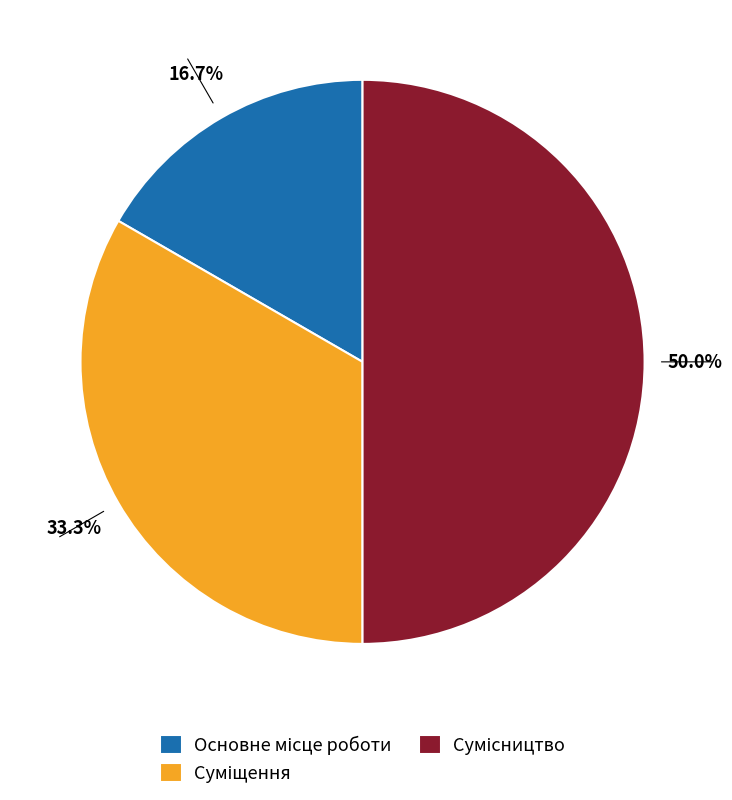

How many slices are in this pie chart?

3